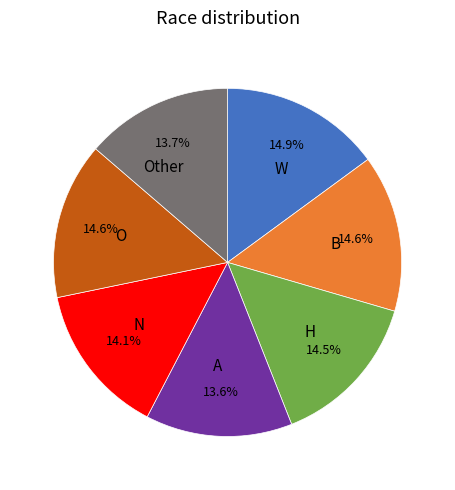

Do B and Other together represent more than half of the pie?

No